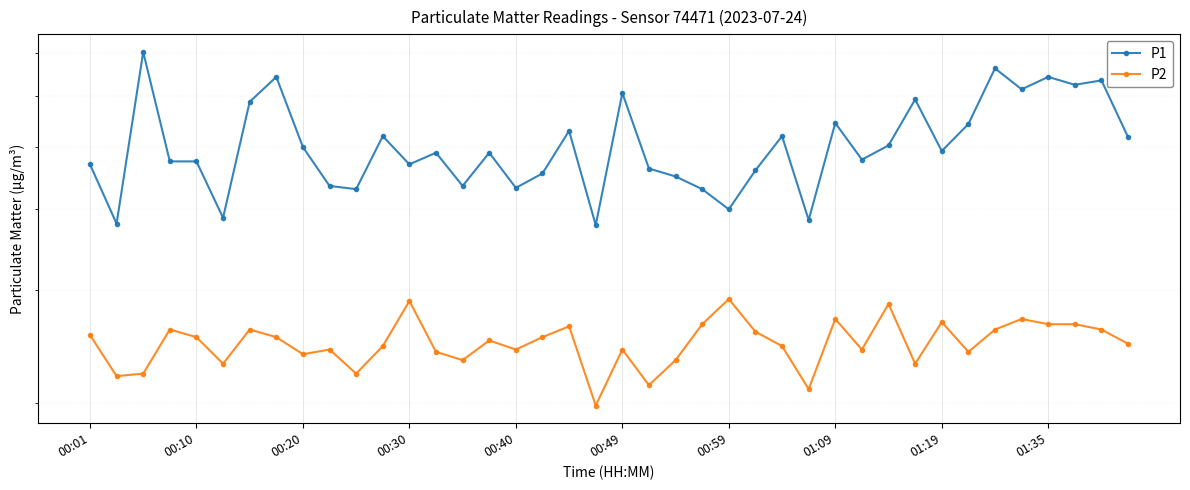

Where is P2 nearest to the value 2?

19